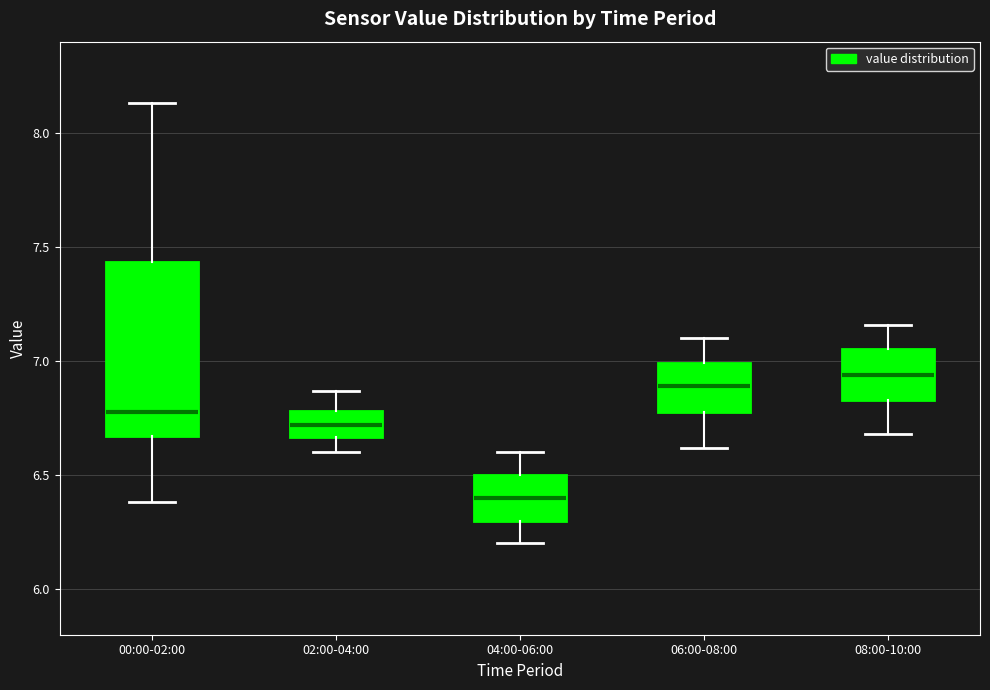

Reading left to right, read every box against the y-axis: the position of its median line, the range the box covers, and the ends of its whiskers. The values are not printed on the chart, so give them approximately, as read against the axis.

00:00-02:00: median 6.80, box 6.65 to 7.45, whiskers 6.40 to 8.15
02:00-04:00: median 6.70, box 6.65 to 6.80, whiskers 6.60 to 6.85
04:00-06:00: median 6.40, box 6.30 to 6.50, whiskers 6.20 to 6.60
06:00-08:00: median 6.90, box 6.80 to 7.00, whiskers 6.60 to 7.10
08:00-10:00: median 6.95, box 6.85 to 7.05, whiskers 6.70 to 7.15